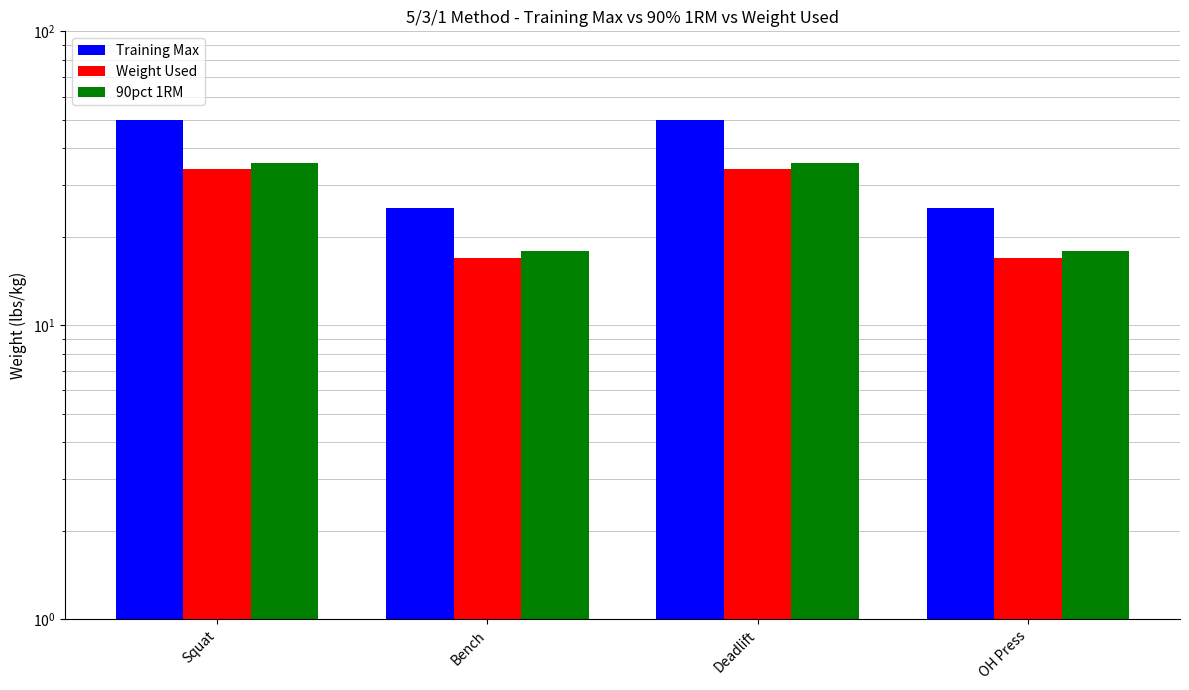

The value of Weight Used at Squat is 34.0. True or false?

True